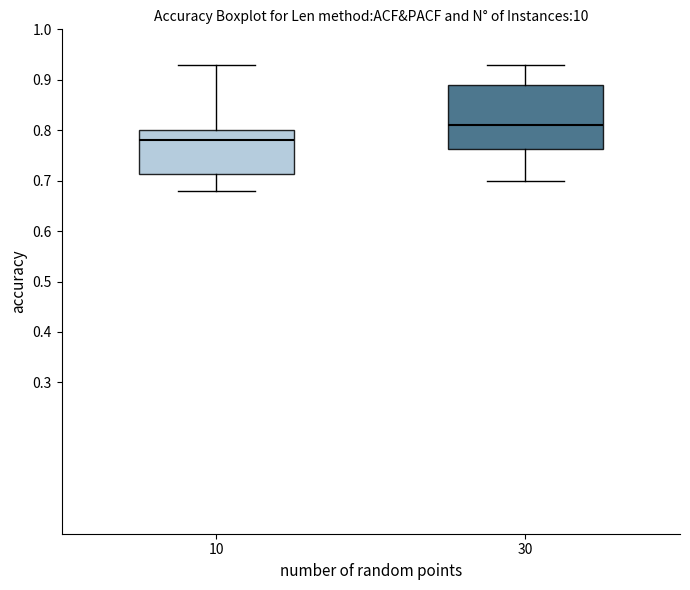

Reading left to right, read every box against the y-axis: the position of its median line, the range the box covers, and the ends of its whiskers. The values are not printed on the chart, so give them approximately, as read against the axis.

10: median 0.78, box 0.71 to 0.80, whiskers 0.68 to 0.93
30: median 0.81, box 0.76 to 0.89, whiskers 0.70 to 0.93